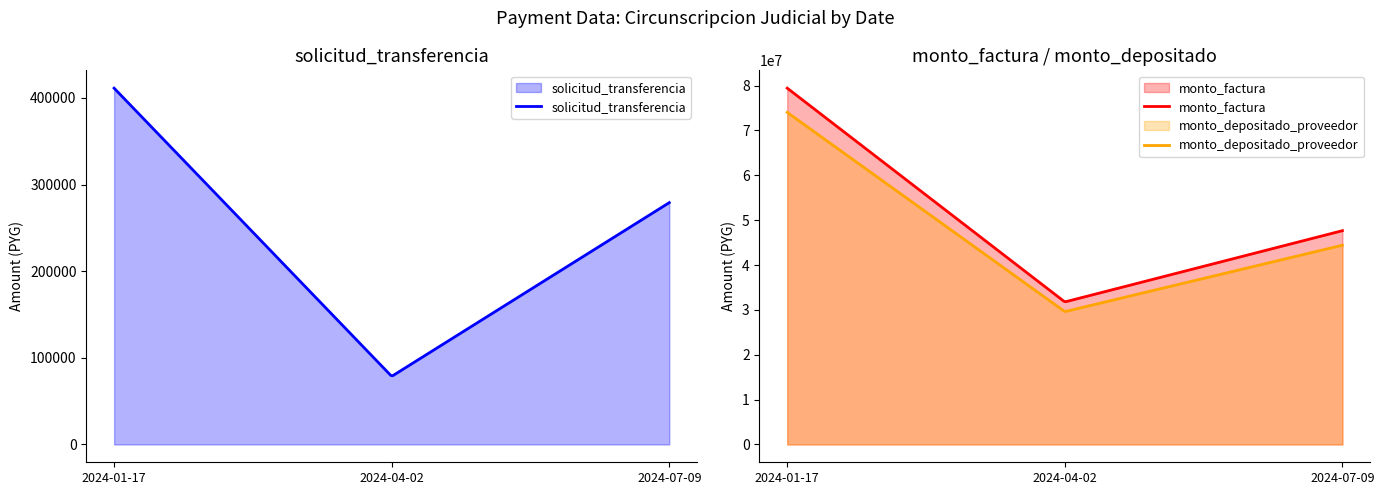

At which category does solicitud_transferencia reach its first local peak?

2024-07-09